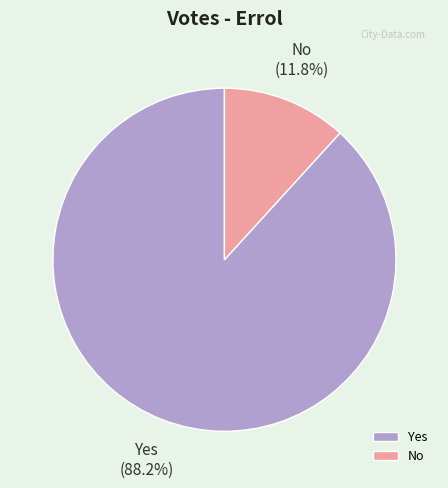

To the nearest percent, what portion does No represent?

12%